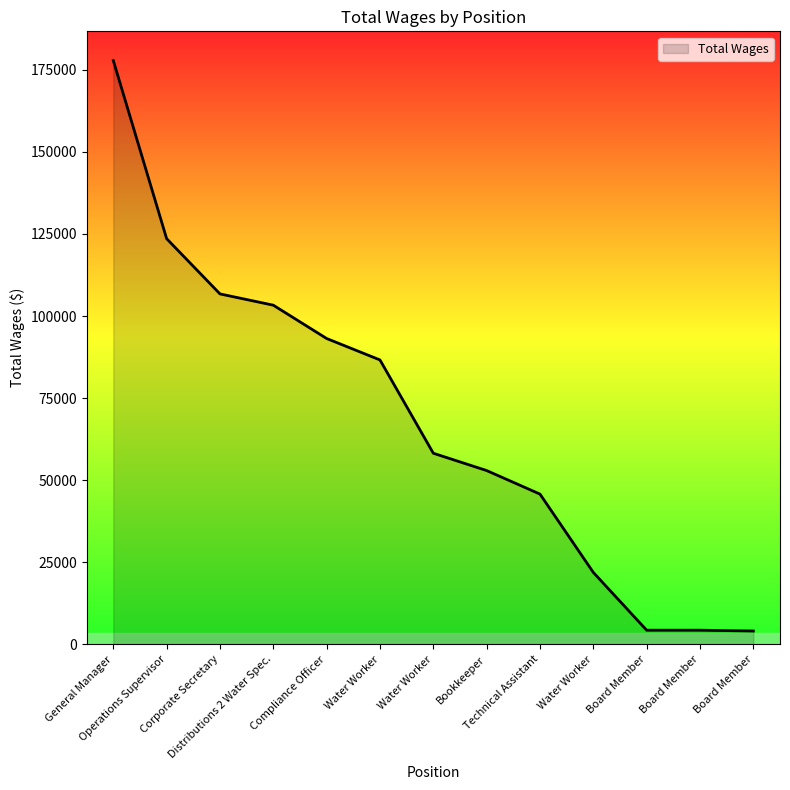

Reading left to right, transcribe all the data shown in this chart.

General Manager=177829	Operations Supervisor=123578	Corporate Secretary=106745	Distributions 2 Water Spec.=103314	Compliance Officer=93164	Water Worker=86634	Water Worker=58219	Bookkeeper=52946	Technical Assistant=45774	Water Worker=21919	Board Member=4320	Board Member=4320	Board Member=4080